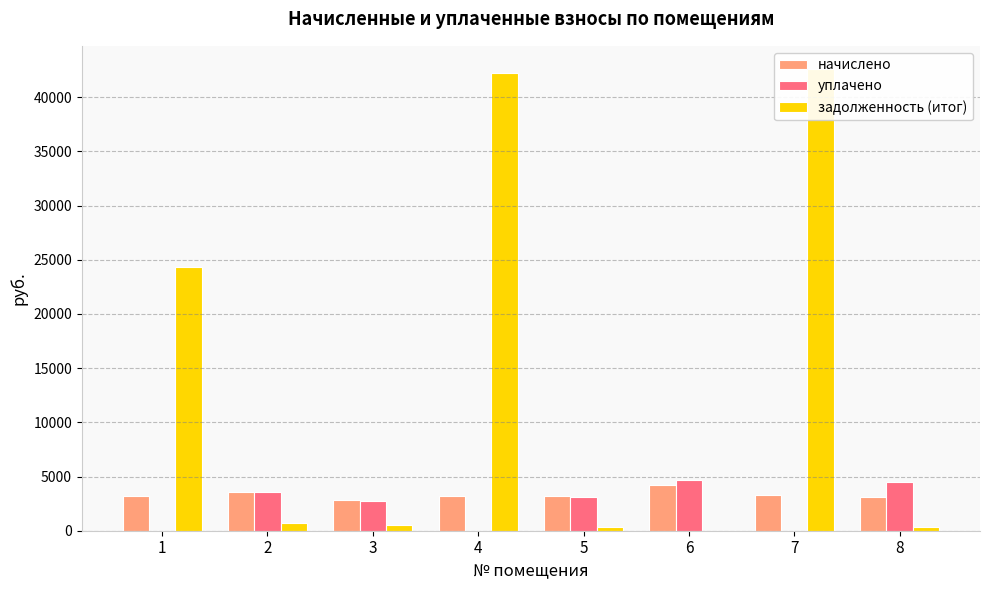

What is the difference between the maximum and minimum values in the начислено series?

1435.3